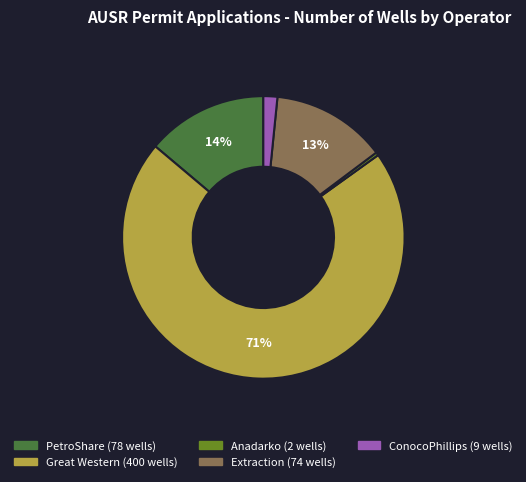

To the nearest percent, what is the difference between the largest and smallest slice percentages?

71%